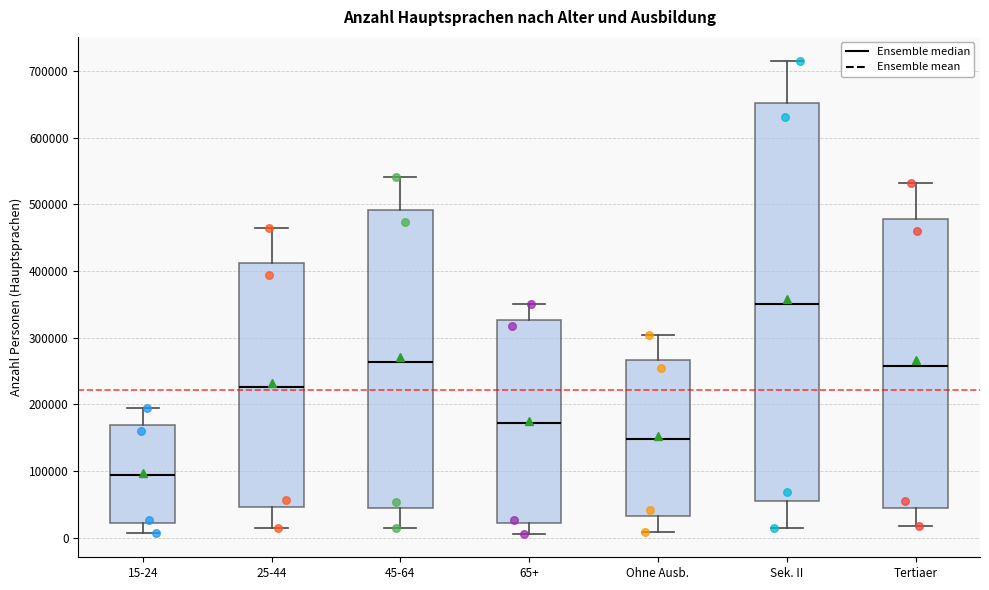

Reading left to right, transcribe this box plot: for each box, give where its median line is, the range the box spans, and where its two whiskers end, as read against the y-axis. The values are not printed on the chart, so give them approximately, as read against the axis.

15-24: median 90000, box 20000 to 170000, whiskers 10000 to 190000
25-44: median 230000, box 50000 to 410000, whiskers 10000 to 470000
45-64: median 260000, box 40000 to 490000, whiskers 10000 to 540000
65+: median 170000, box 20000 to 330000, whiskers 10000 to 350000
Ohne Ausb.: median 150000, box 30000 to 270000, whiskers 10000 to 300000
Sek. II: median 350000, box 60000 to 650000, whiskers 20000 to 720000
Tertiaer: median 260000, box 50000 to 480000, whiskers 20000 to 530000